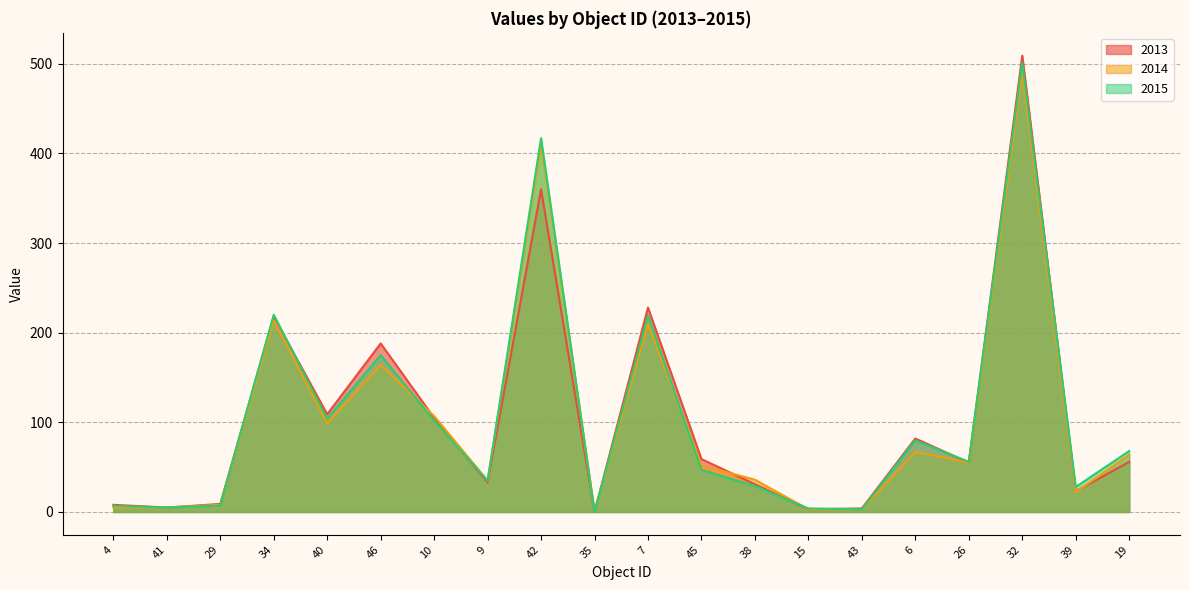

Which series changed the most between 41 and 15?

2013